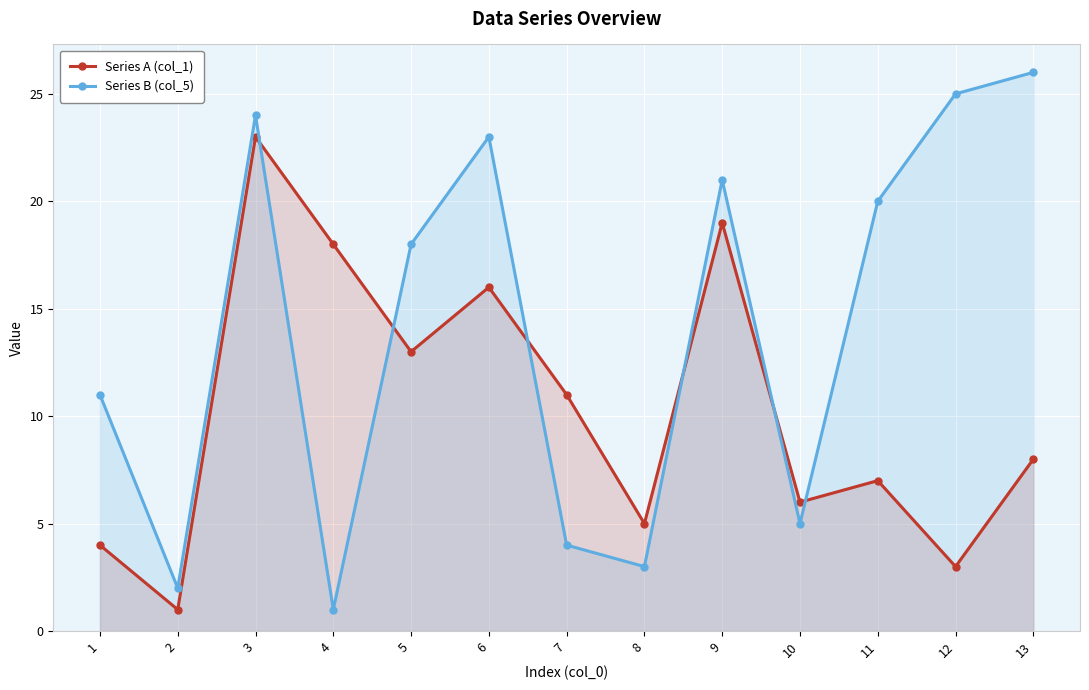

Which series has the widest spread of values?

Series B (col_5)